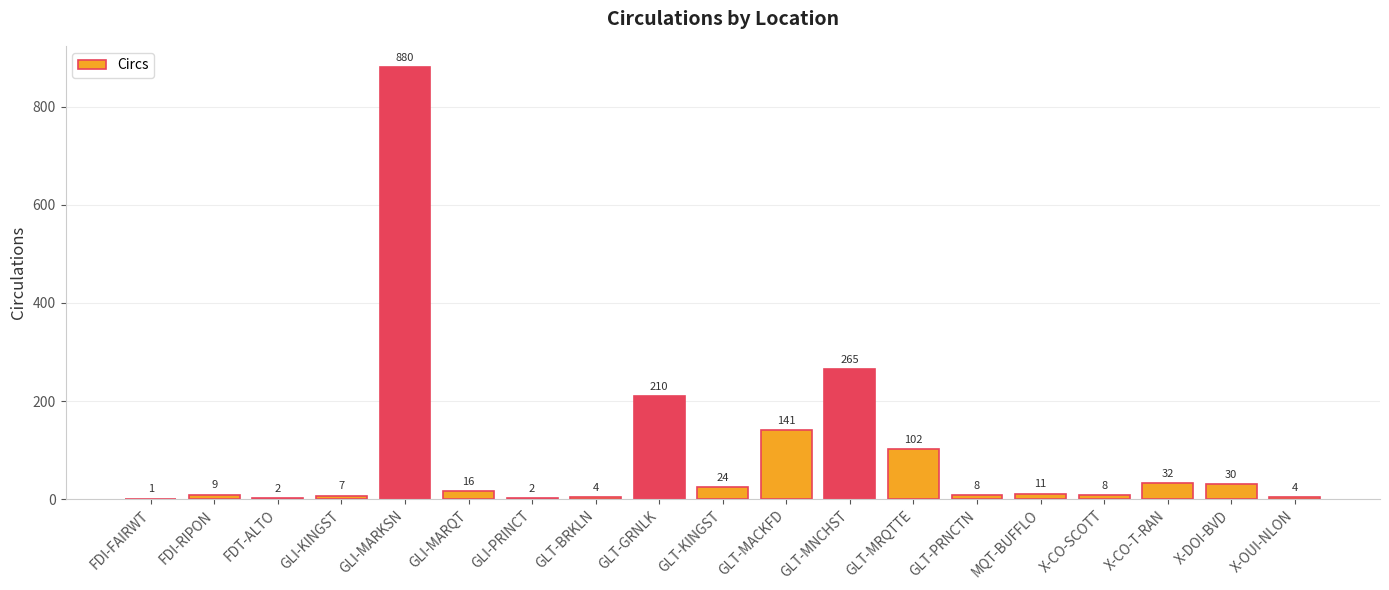

Count the number of data series in this chart.

1